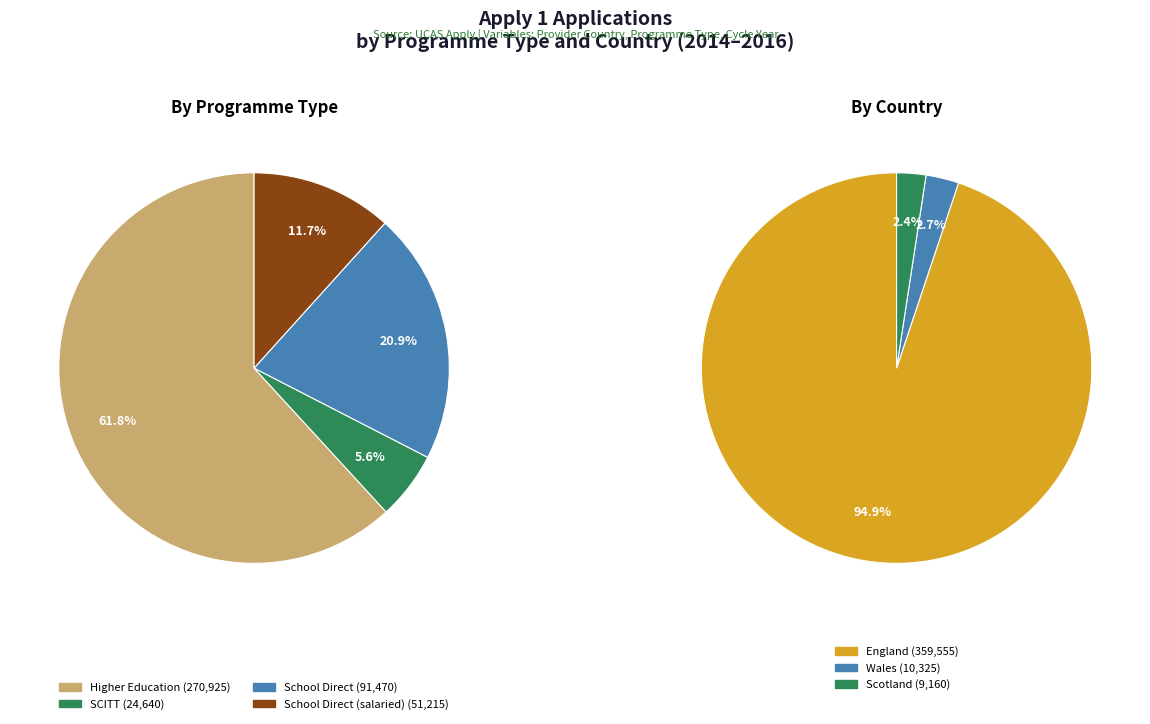

Count the number of slices in the pie.

7